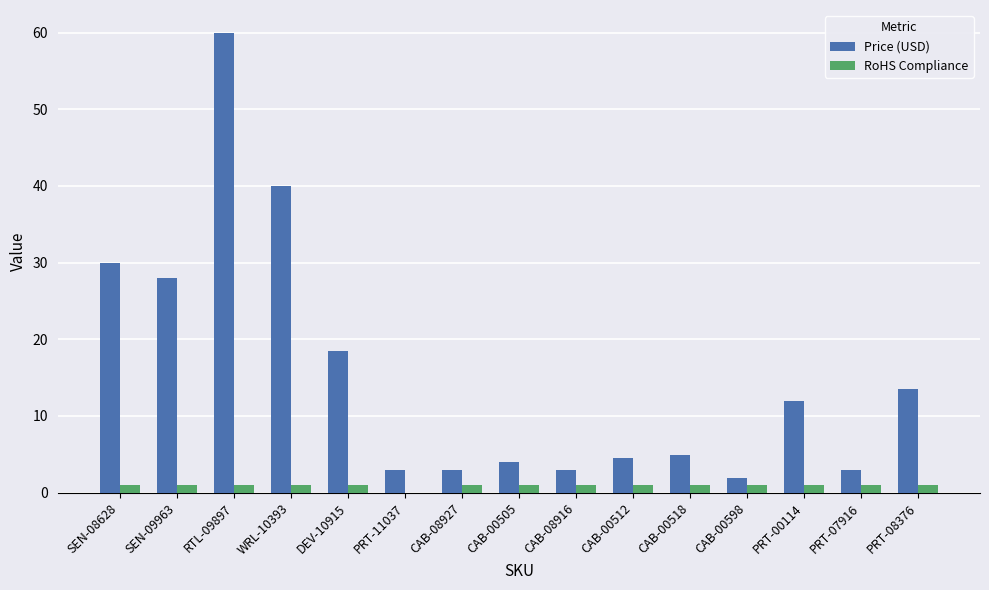

Are the bars horizontal?

No